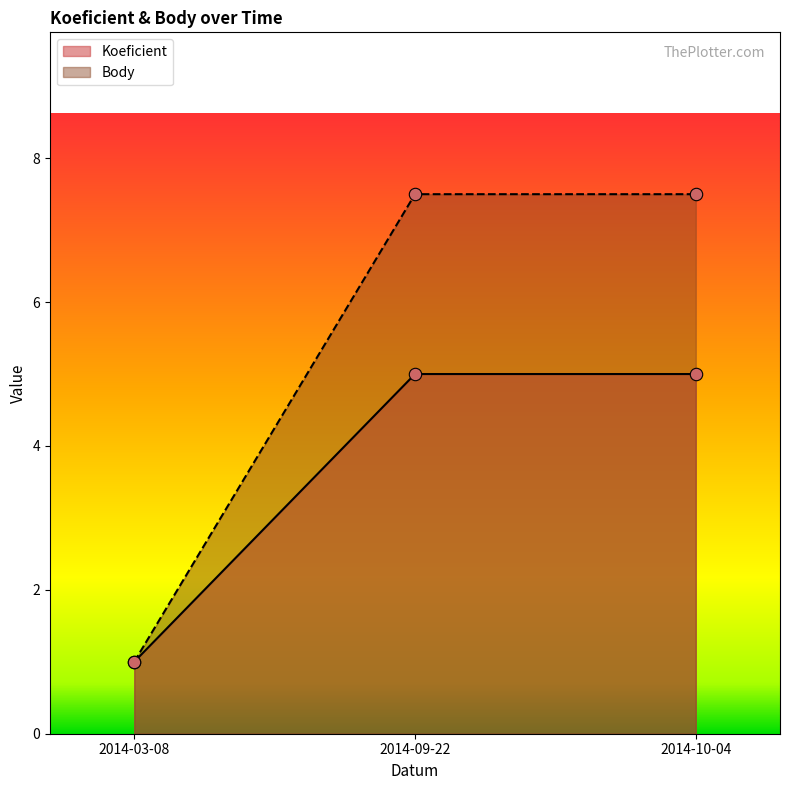

Which series contains the lowest Y value?

Koeficient